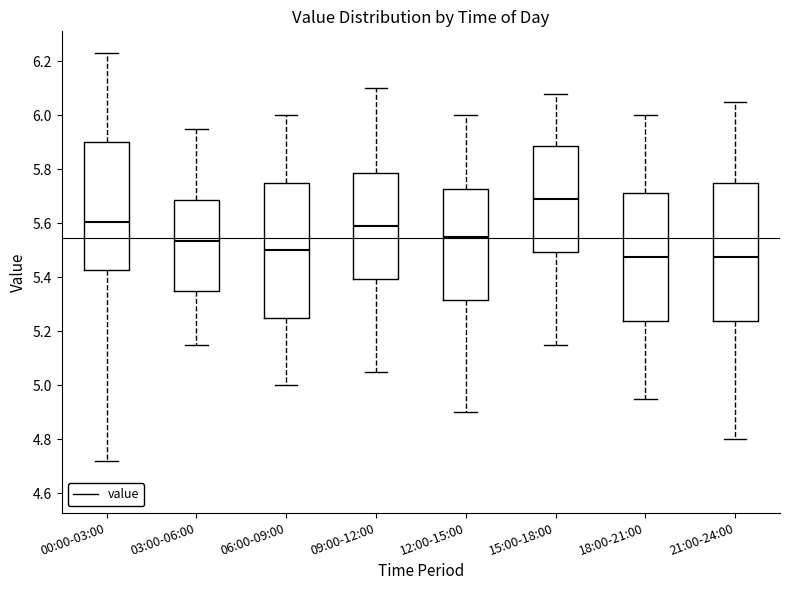

Which box has the highest median line?

15:00-18:00